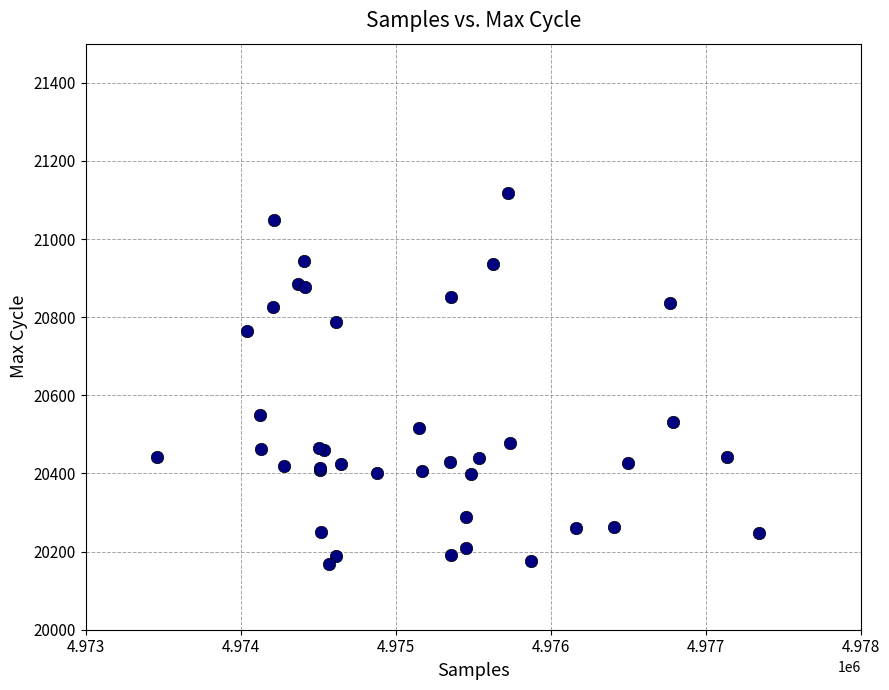

What Y value in the scatter plot is closest to 20643?

20550